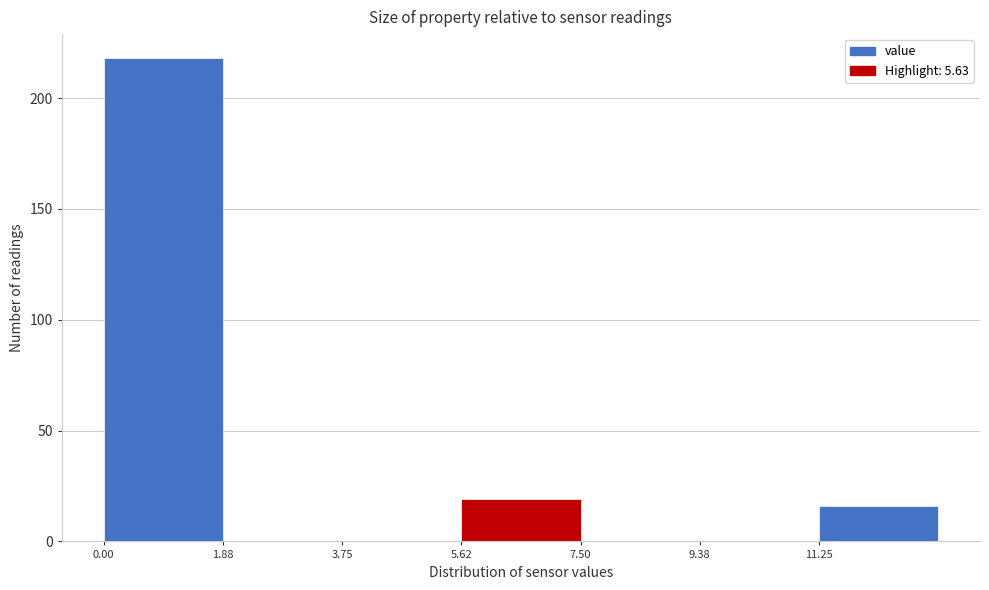

Reading left to right, list every bar in this chart as the range it spans on the x-axis followed by its height. Neither the bar edges nor the heights are printed on the chart, so give them approximately, as read against the axes.

0.0 to 1.8: 220
1.8 to 3.8: 0
3.8 to 5.6: 0
5.6 to 7.6: 20
7.6 to 9.4: 0
9.4 to 11.2: 0
11.2 to 13.2: 15